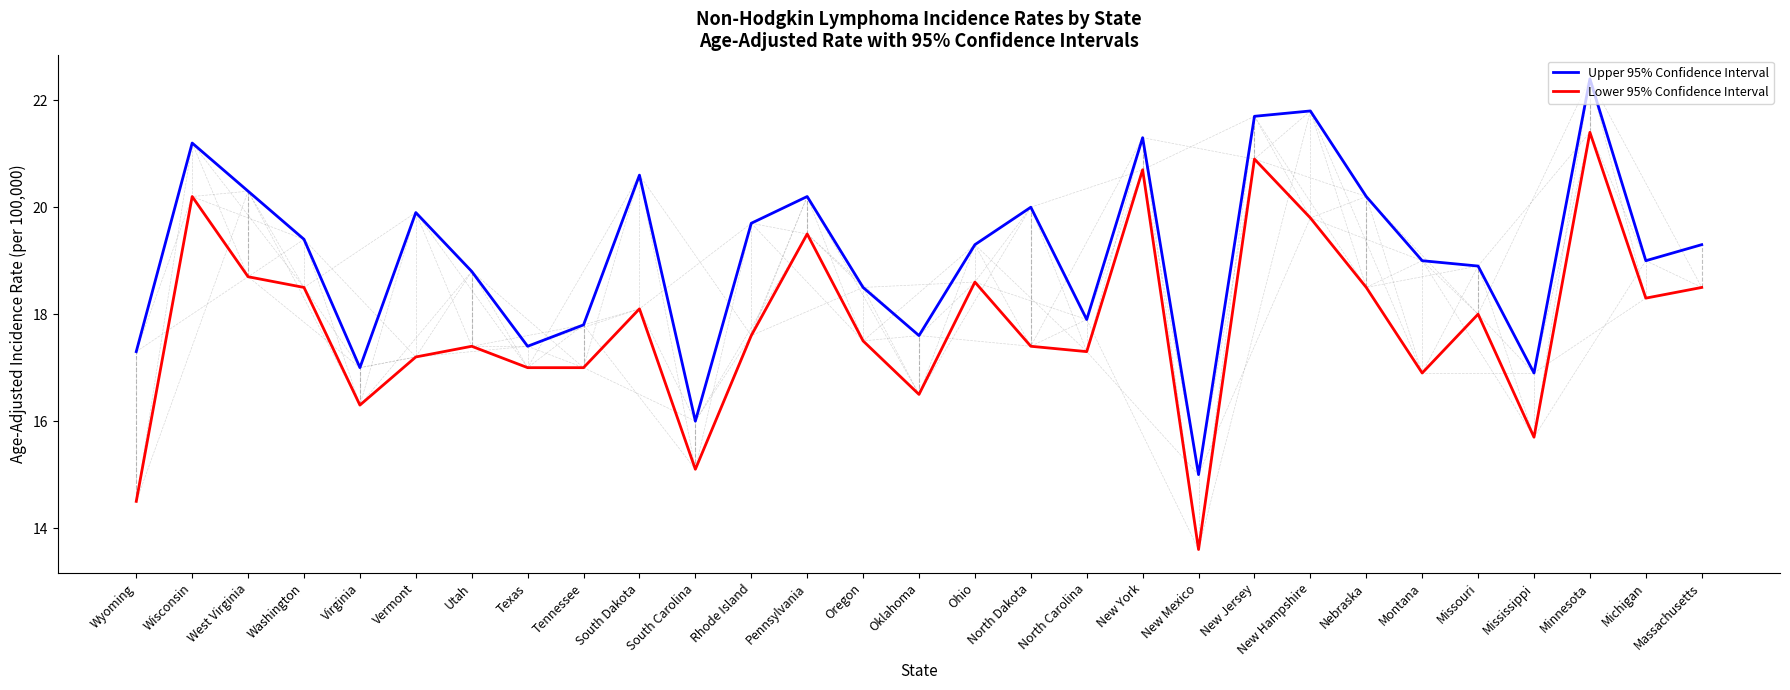

How many categories are shown in the chart?

29